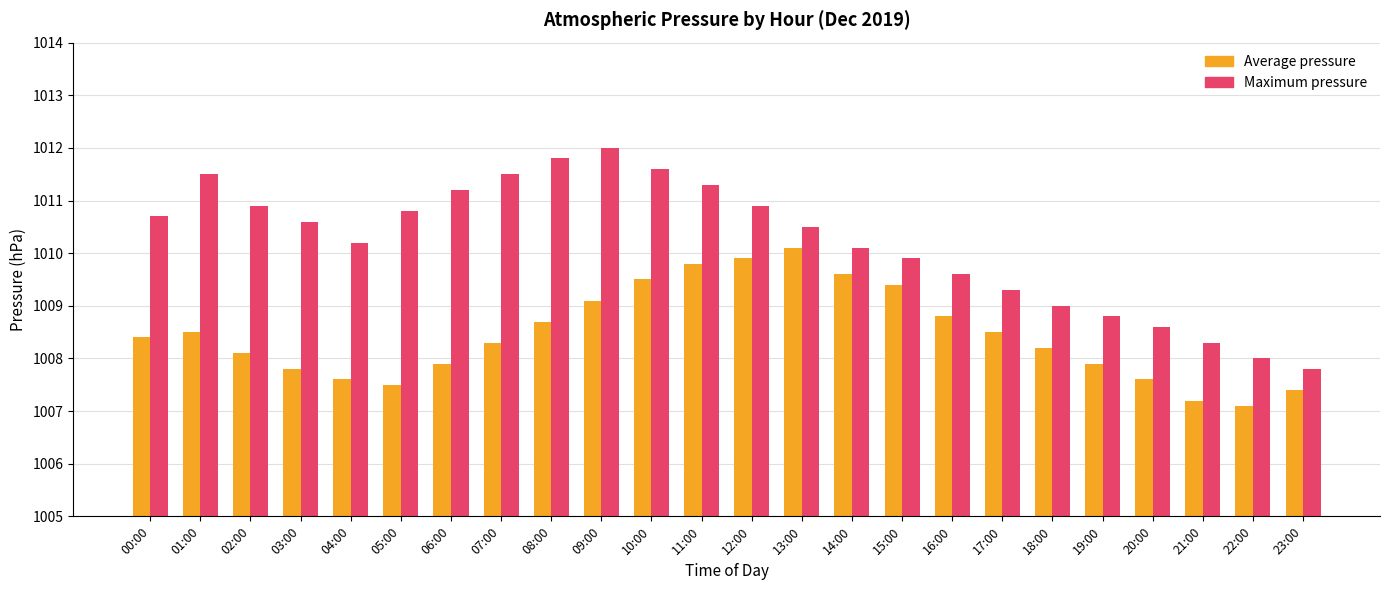

Are the bars grouped side by side (vs. stacked)?

Yes